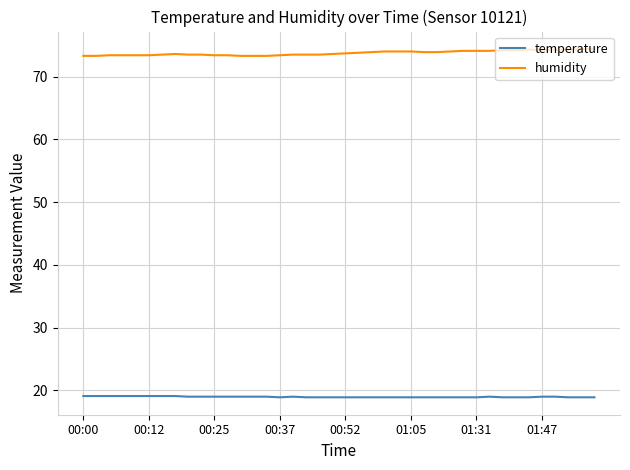

What is the difference between the maximum and minimum values in the humidity series?

1.1